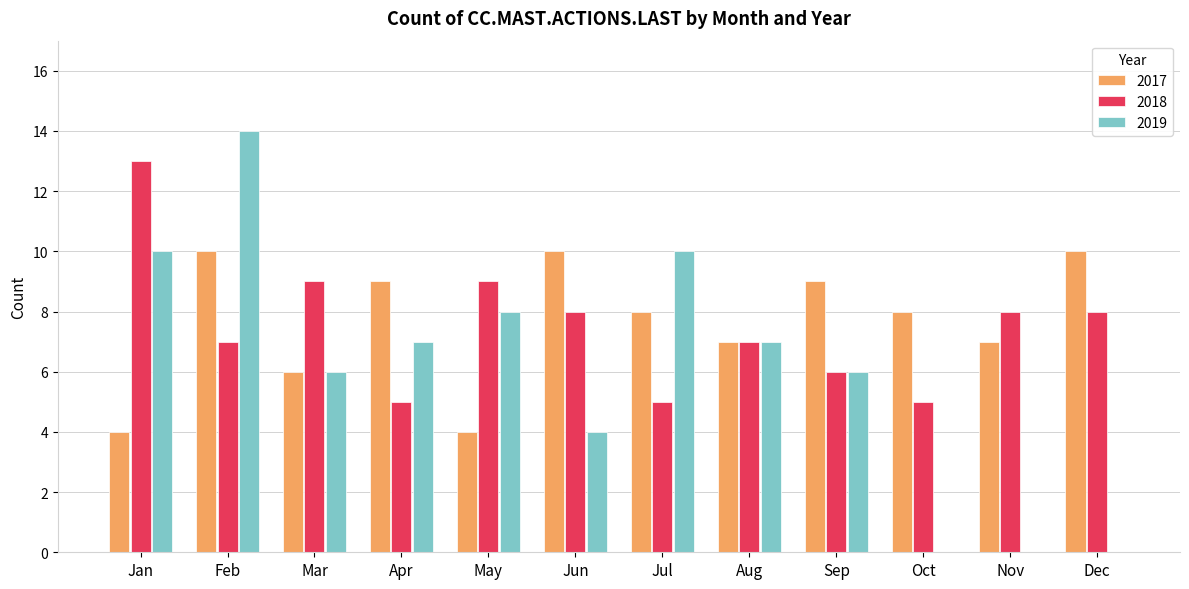

Are the bars horizontal?

No